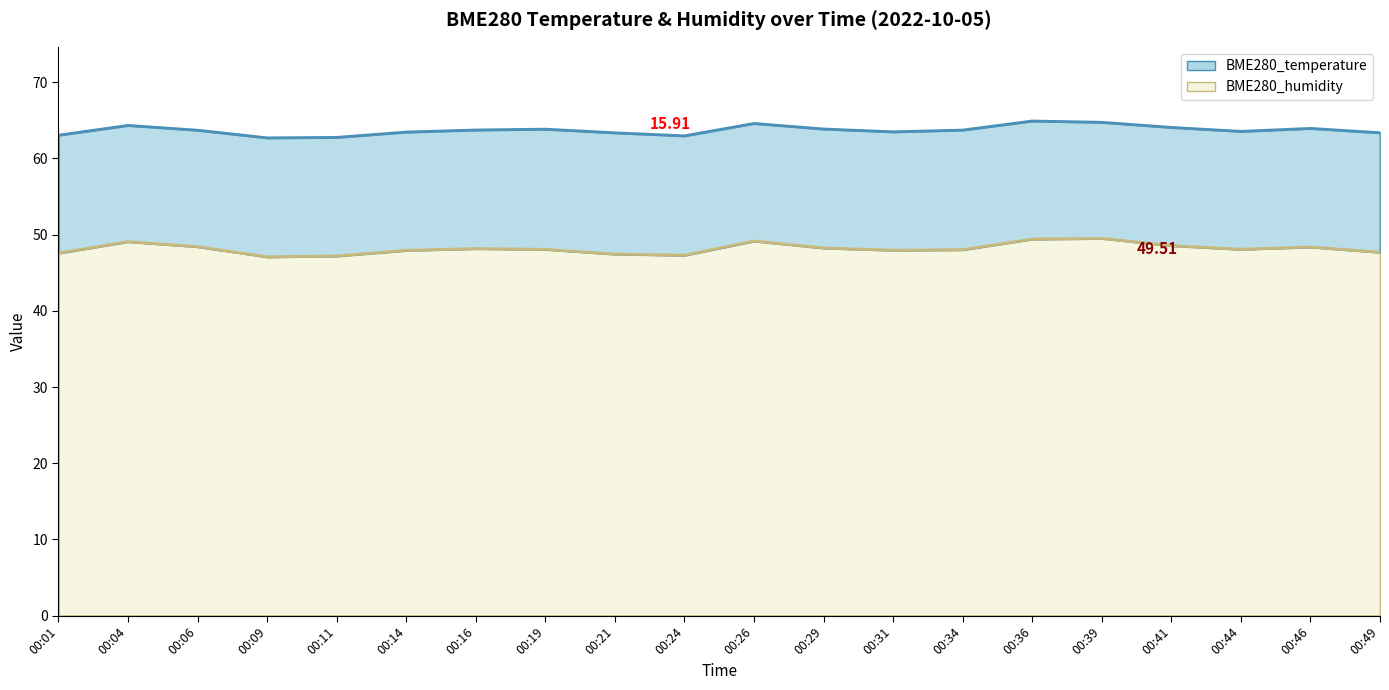

Between 00:14 and 00:06, which is larger?

00:06